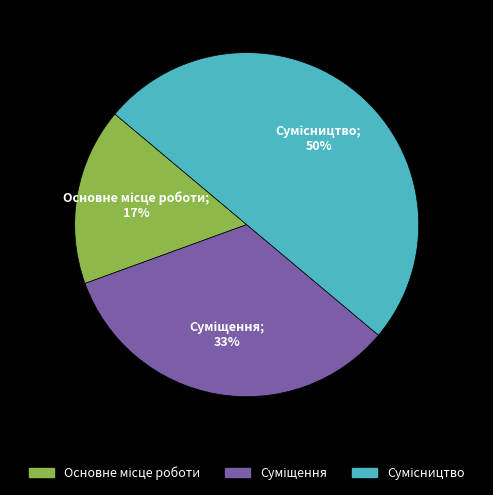

To the nearest percent, what is the difference between the largest and smallest slice percentages?

33%